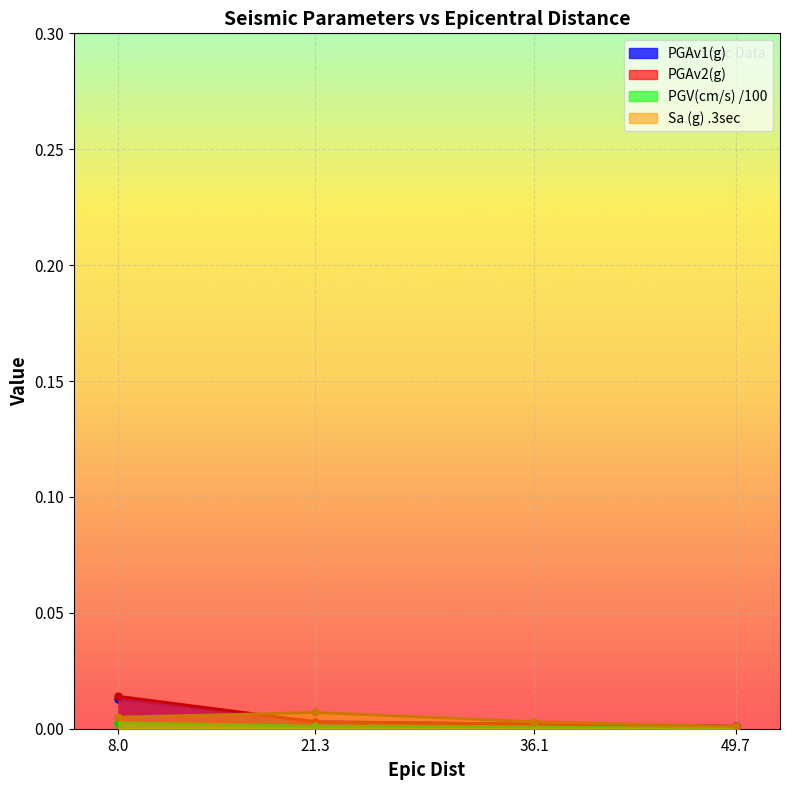

At how many categories does at least one series exceed 0?

4